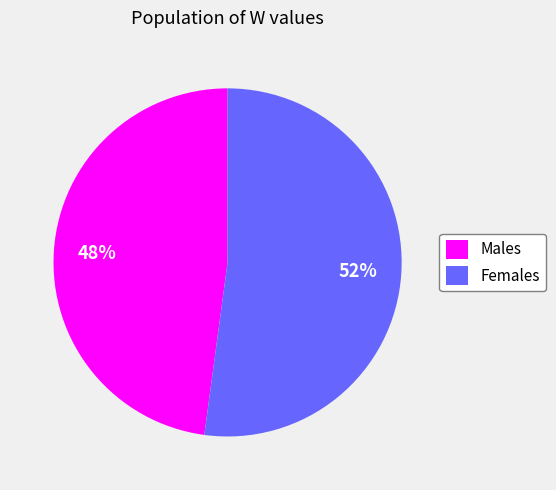

Is it true that Females is 40% of the pie?

False